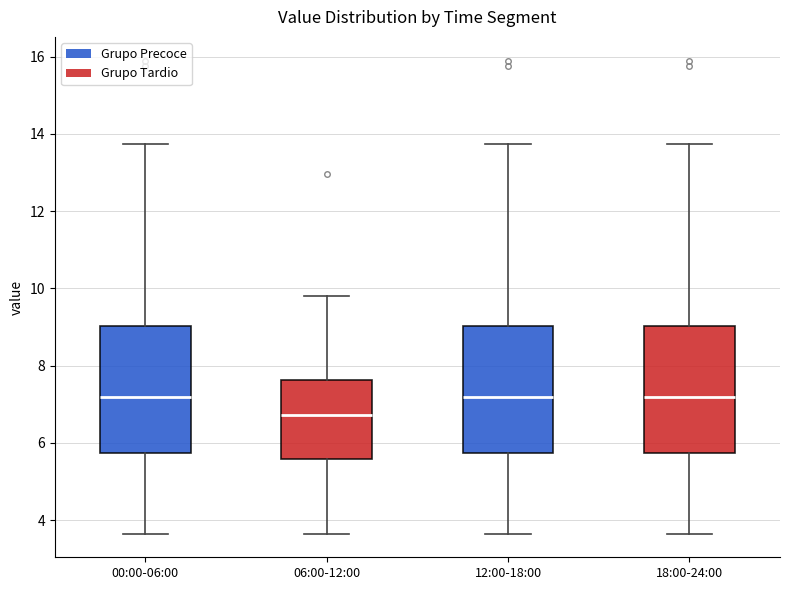

Reading left to right, read every box against the y-axis: the position of its median line, the range the box covers, and the ends of its whiskers. The values are not printed on the chart, so give them approximately, as read against the axis.

00:00-06:00: median 7.2, box 5.8 to 9.0, whiskers 3.6 to 13.8
06:00-12:00: median 6.8, box 5.6 to 7.6, whiskers 3.6 to 9.8
12:00-18:00: median 7.2, box 5.8 to 9.0, whiskers 3.6 to 13.8
18:00-24:00: median 7.2, box 5.8 to 9.0, whiskers 3.6 to 13.8